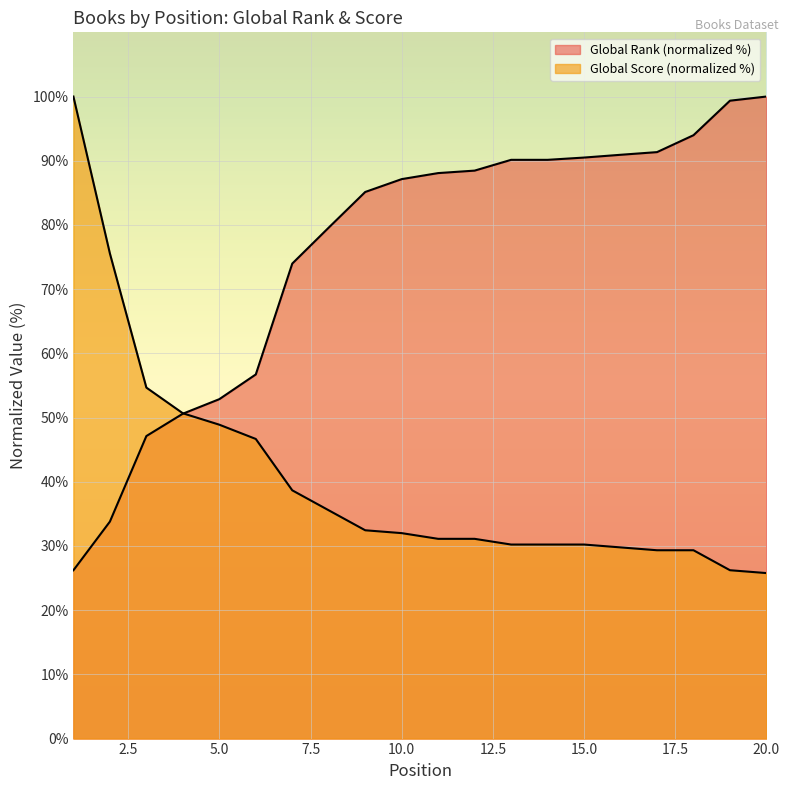

Which series has the largest total across all categories?

Global Rank